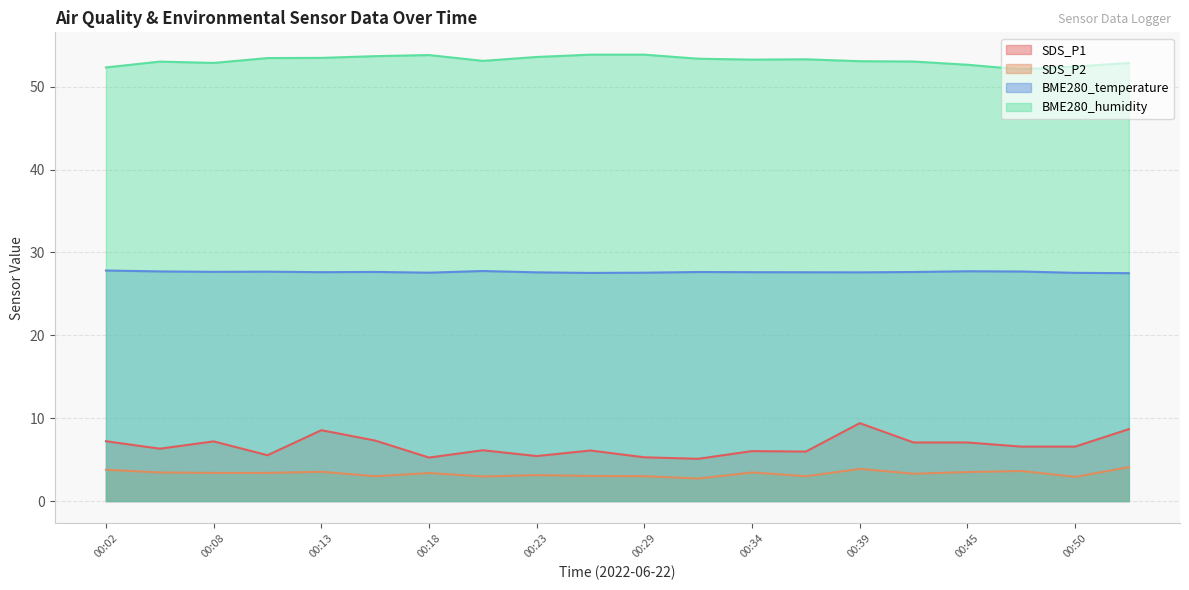

True or false: SDS_P1 and SDS_P2 intersect in this chart.

False